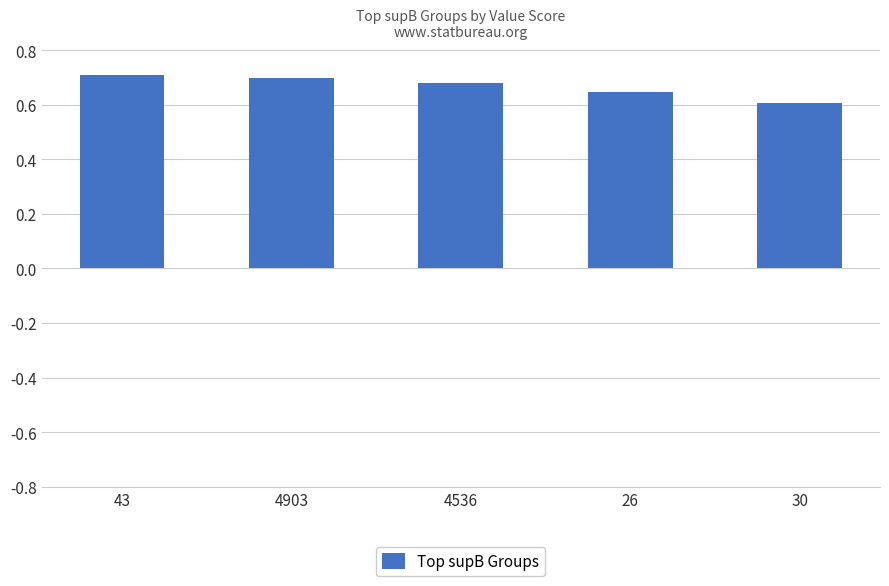

Does the chart contain stacked bars?

No